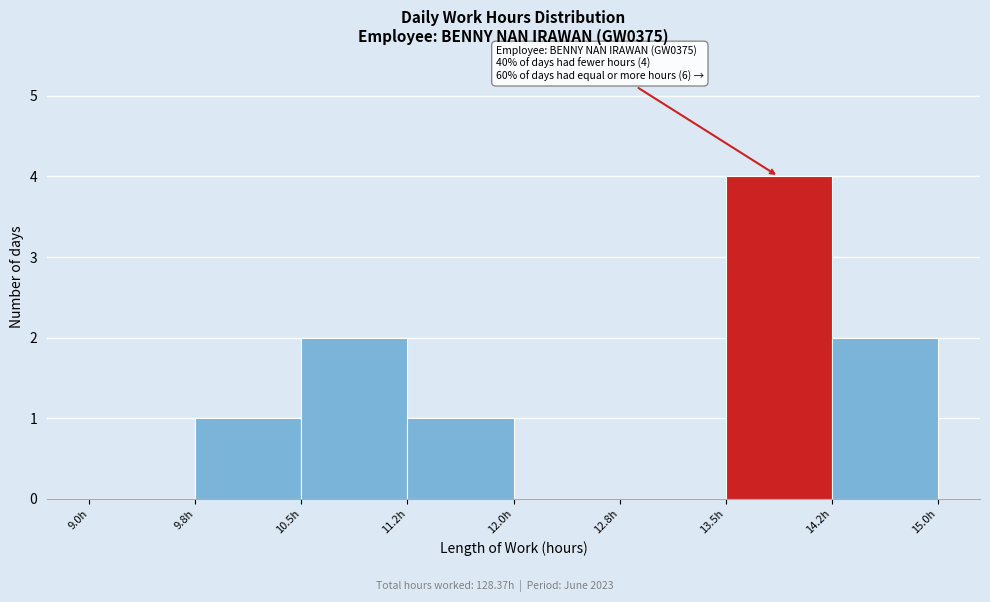

Over which range of the x-axis is the bar tallest?

13.50 to 14.25